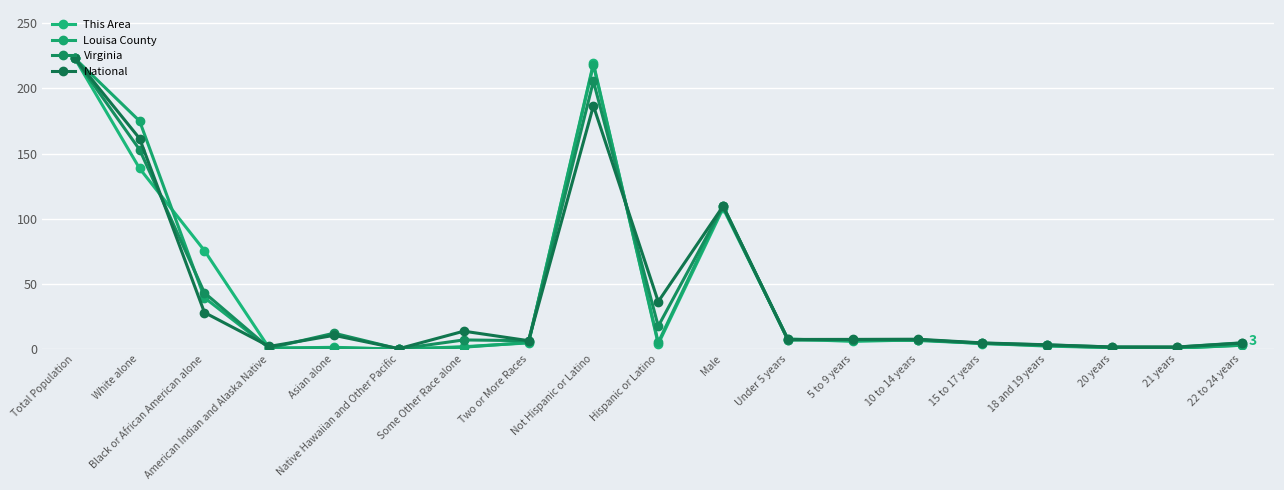

True or false: This Area and National intersect in this chart.

True